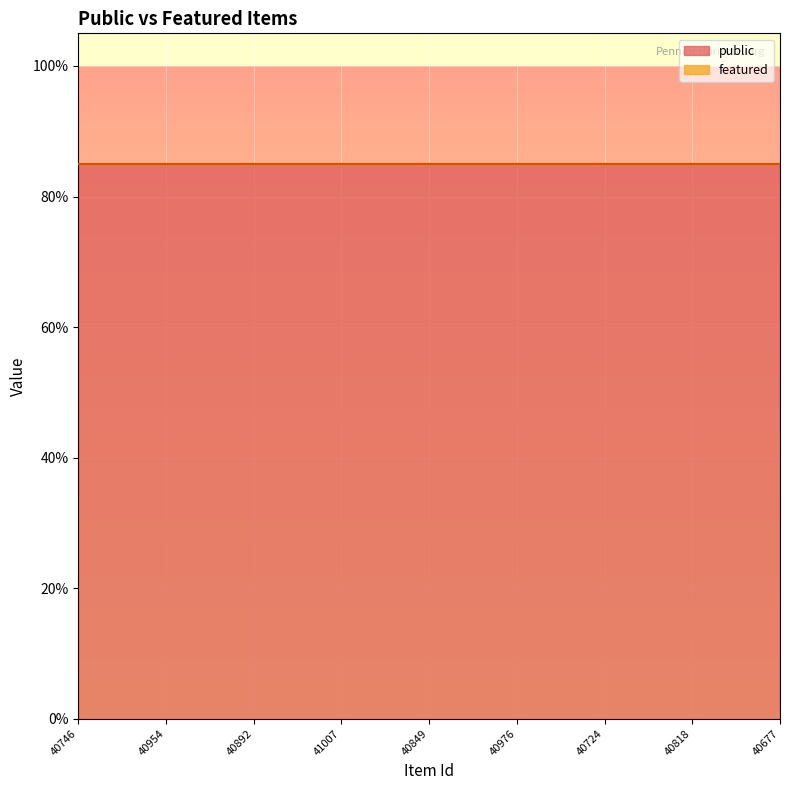

At 40954, list the series in order from largest to smallest.

public, featured